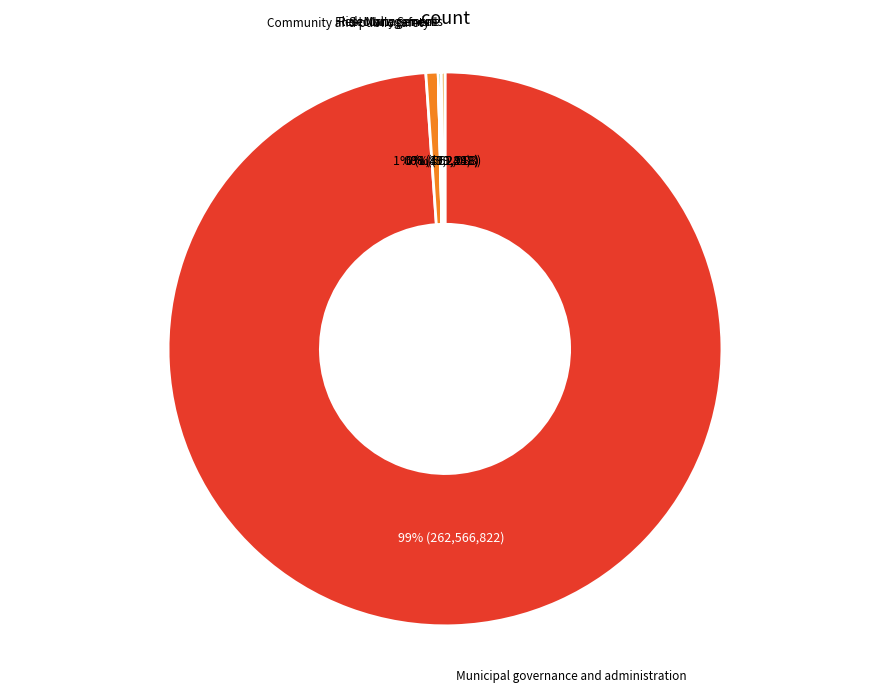

To the nearest percent, what is the difference between the largest and smallest slice percentages?

99%